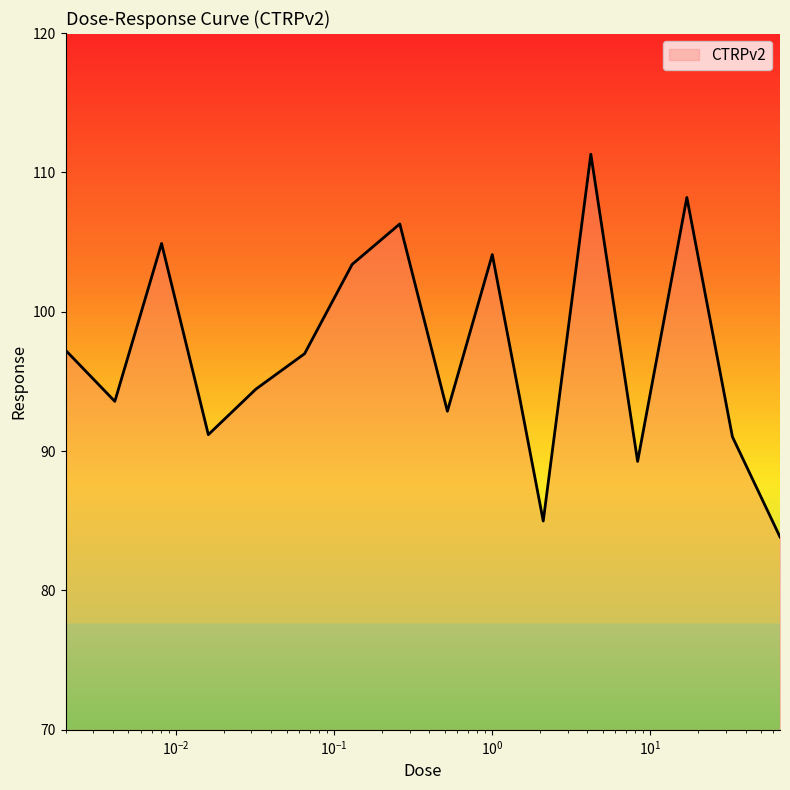

What is the smallest value displayed?

83.8